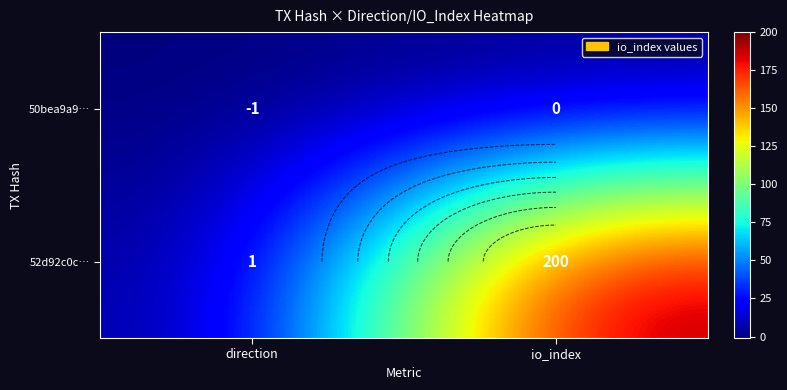

Where is 50bea9a9… nearest to the value 0?

io_index